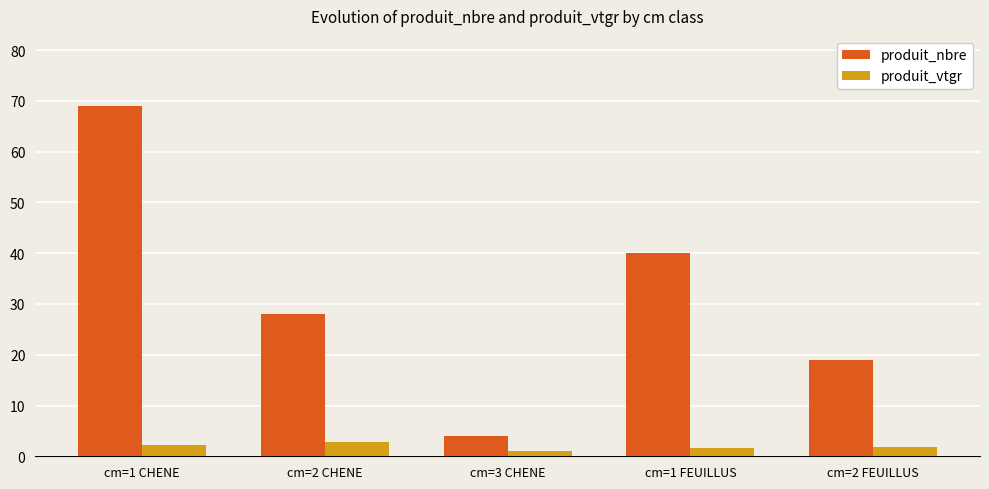

Reading right to left, extract all data points from this chart.

produit_nbre: cm=2 FEUILLUS=19.0	cm=1 FEUILLUS=40.0	cm=3 CHENE=4.0	cm=2 CHENE=28.0	cm=1 CHENE=69.0
produit_vtgr: cm=2 FEUILLUS=1.9	cm=1 FEUILLUS=1.6	cm=3 CHENE=1.0	cm=2 CHENE=2.7	cm=1 CHENE=2.3